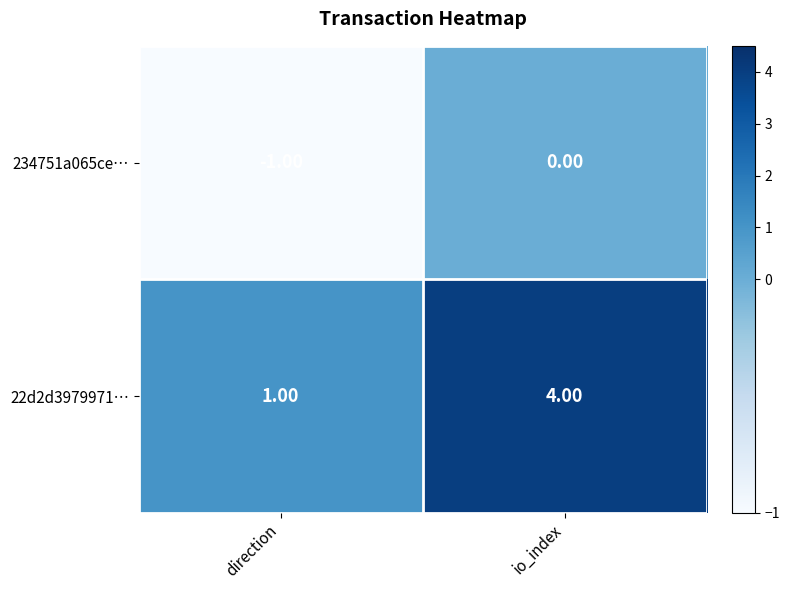

List the series in order of their overall mean, highest first.

22d2d3979971…, 234751a065ce…